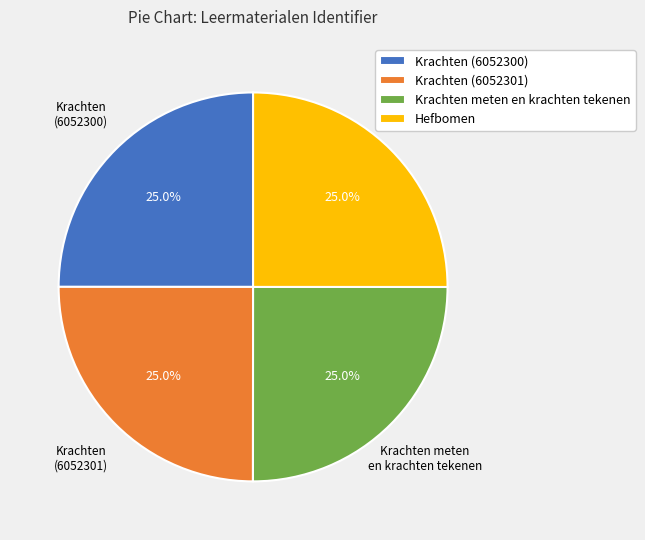

Is there any slice that represents more than half of the pie?

No